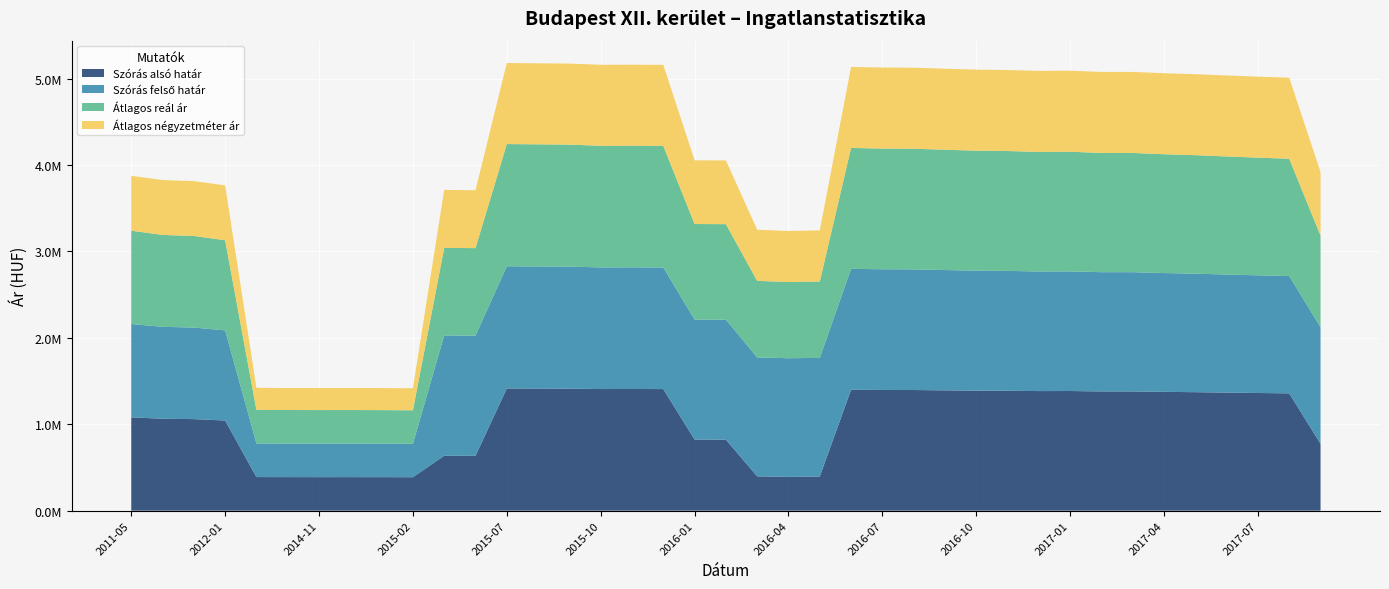

Reading left to right, transcribe all the data shown in this chart.

Szórás alsó határ: 1079951	1063570	1059479	1043144	388817	388232	388037	388135	387843	387164	635782	634521	1414049	1412996	1411945	1407409	1407756	1407061	822384	821839	396924	390950	395065	1399109	1396707	1396022	1392268	1388533	1387180	1383809	1384482	1379786	1379786	1374789	1371147	1366213	1361639	1357420	774342
Szórás felső határ: 1079951	1063570	1059479	1043144	388817	388232	388037	388135	387843	387164	1391912	1390651	1414049	1412996	1411945	1407409	1407756	1407061	1388884	1388339	1375970	1373050	1372739	1399109	1396707	1396022	1392268	1388533	1387180	1383809	1384482	1379786	1379786	1374789	1371147	1366213	1361639	1357420	1347804
Átlagos reál ár: 1079951	1063570	1059479	1043144	388817	388232	388037	388135	387843	387164	1013847	1012586	1414049	1412996	1411945	1407409	1407756	1407061	1105634	1105089	886447	882000	883902	1399109	1396707	1396022	1392268	1388533	1387180	1383809	1384482	1379786	1379786	1374789	1371147	1366213	1361639	1357420	1061073
Átlagos négyzetméter ár: 634920	634920	634920	634920	254901	254901	254901	254901	254901	254901	670167	670167	937500	937500	937500	937500	937500	937500	737211	737211	591354	590275	591839	937500	937500	937500	937500	937500	937500	937500	937500	937500	937500	937500	937500	937500	937500	937500	734750